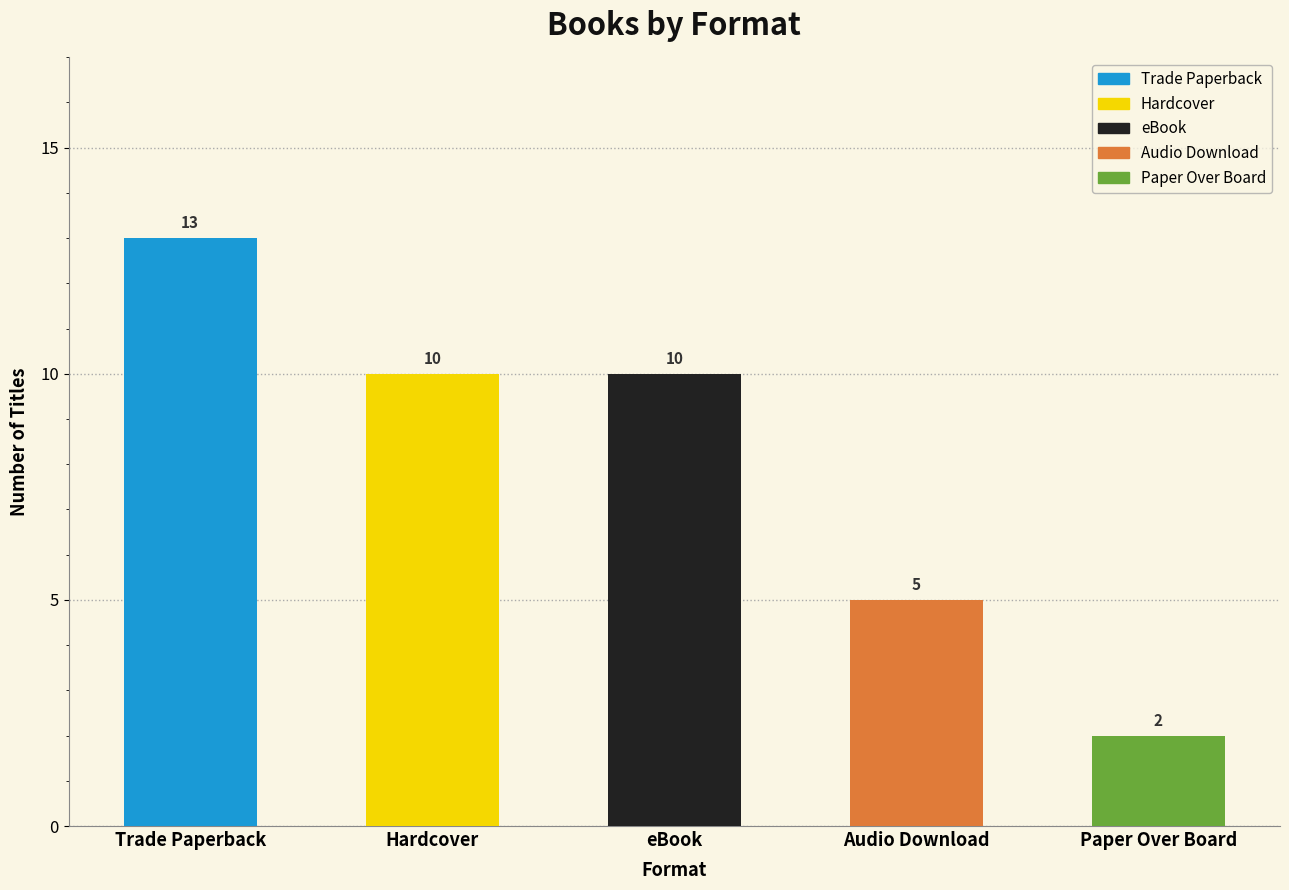

Which series has the widest spread of values?

Trade Paperback